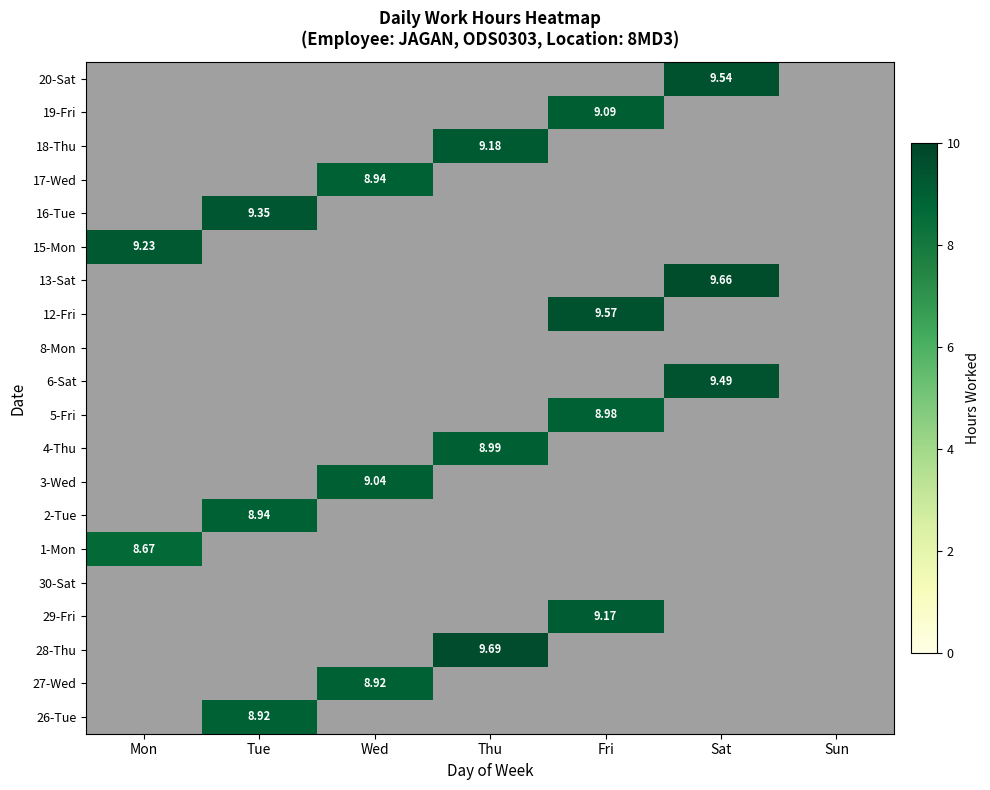

How many data points does each series have?

7